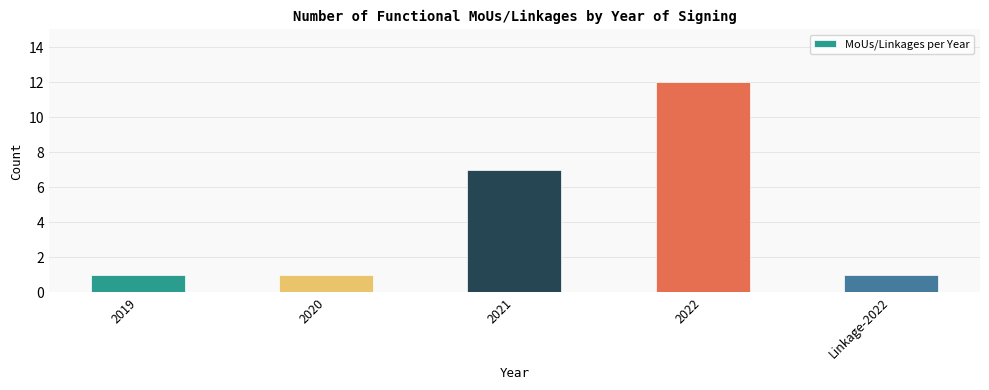

Count the number of categories in the chart.

5